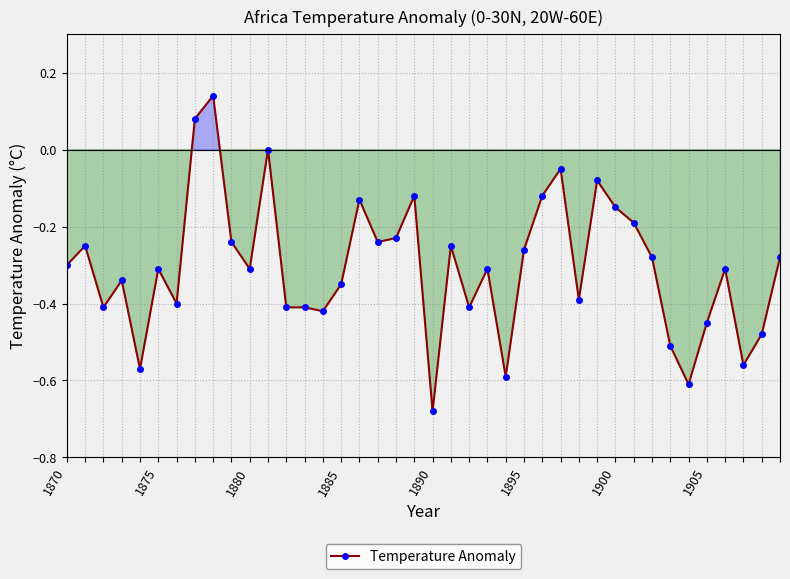

What is the sum of all values?

-12.2